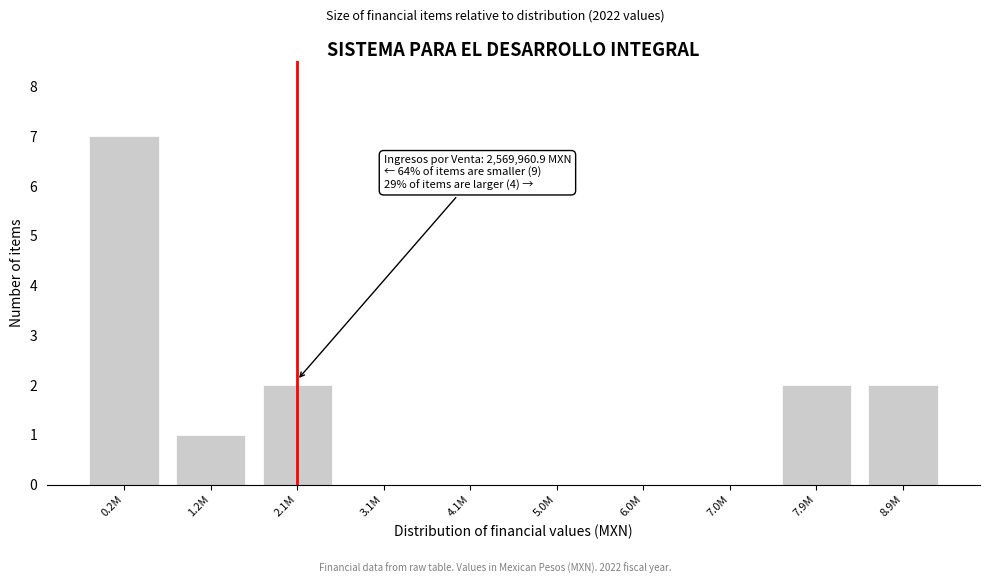

Reading left to right, what are all the values shown in this chart?

0.2M=7	1.2M=1	2.1M=2	3.1M=0	4.1M=0	5.0M=0	6.0M=0	7.0M=0	7.9M=2	8.9M=2